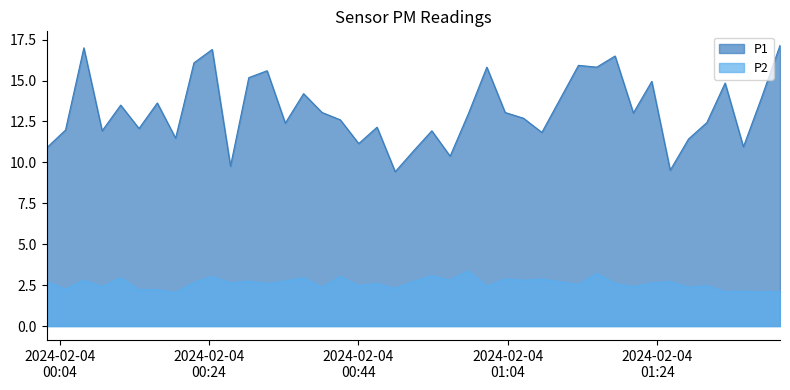

What is the minimum value shown in the chart?

2.0